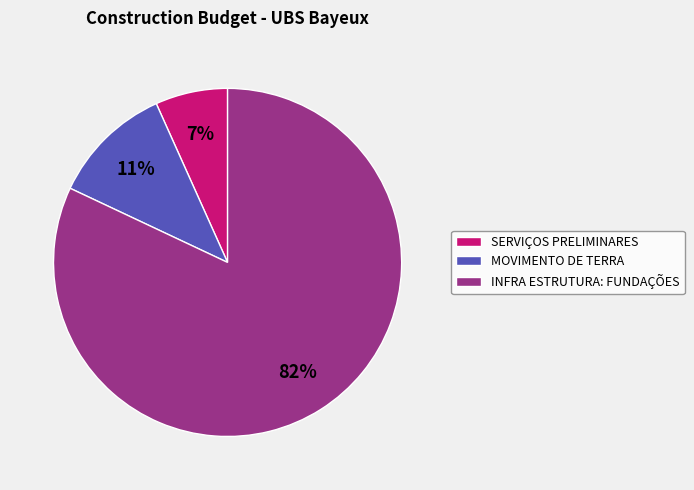

What percentage is the INFRA ESTRUTURA: FUNDAÇÕES slice, to the nearest percent?

82%